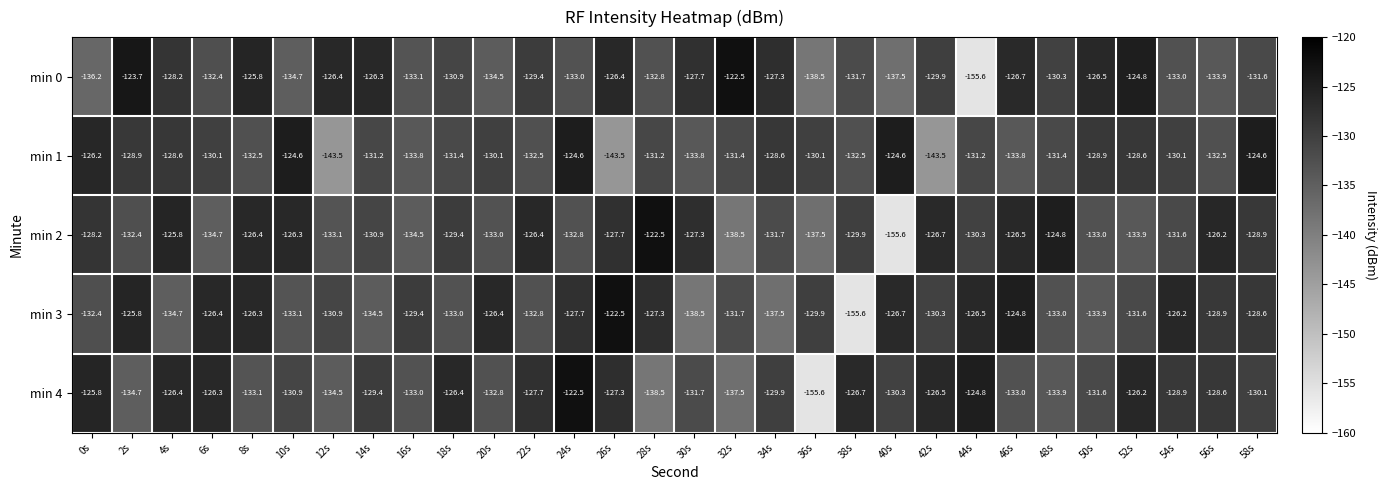

Count the number of data series in this chart.

5